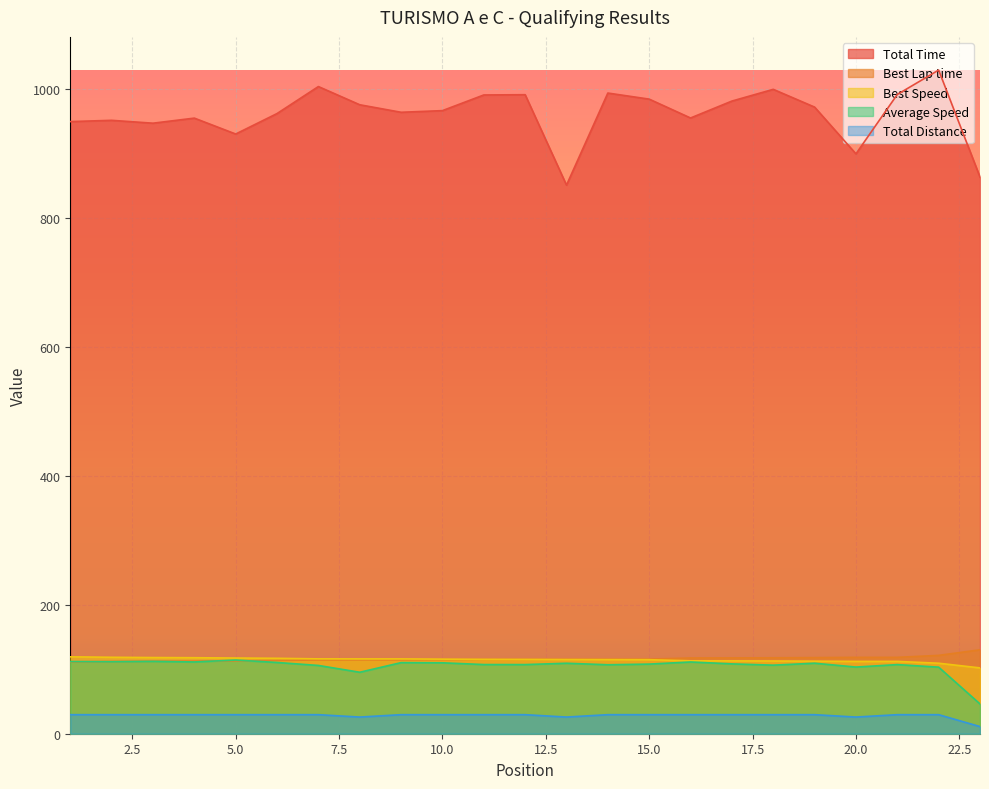

What is the difference between the Total Time values at 21 and 17?

10.2